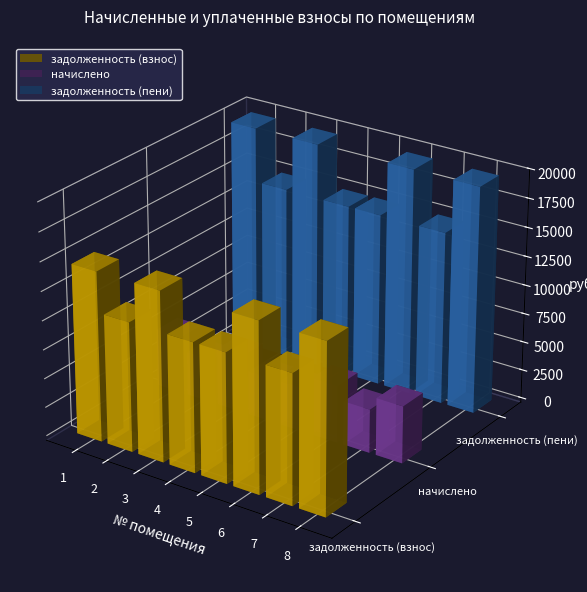

Reading left to right, list all the values displayed in this chart.

задолженность (взнос): 1=14649.6	2=11174.4	3=14649.6	4=11174.4	5=11174.4	6=14649.6	7=11174.4	8=14649.6
начислено: 1=4944.2	2=3771.4	3=4944.2	4=3771.4	5=3771.4	6=4944.2	7=3771.4	8=4944.2
задолженность (пени): 1=19593.8	2=14945.8	3=19593.8	4=14945.8	5=14945.8	6=19593.8	7=14945.8	8=19593.8